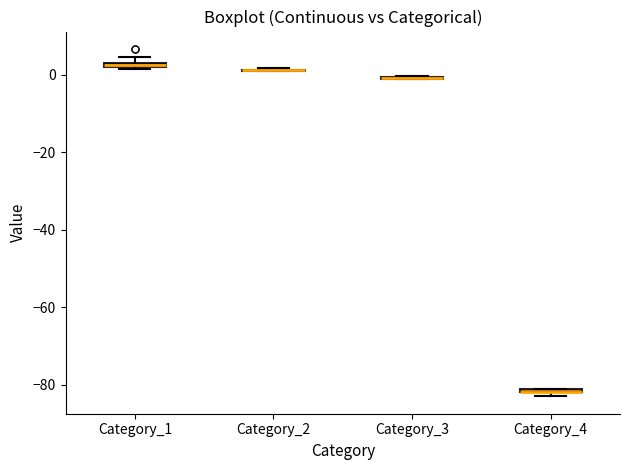

Where is the upper edge of the box for Category_4 on the y-axis? The values are not printed on the chart, so give them approximately, as read against the axis.

-80